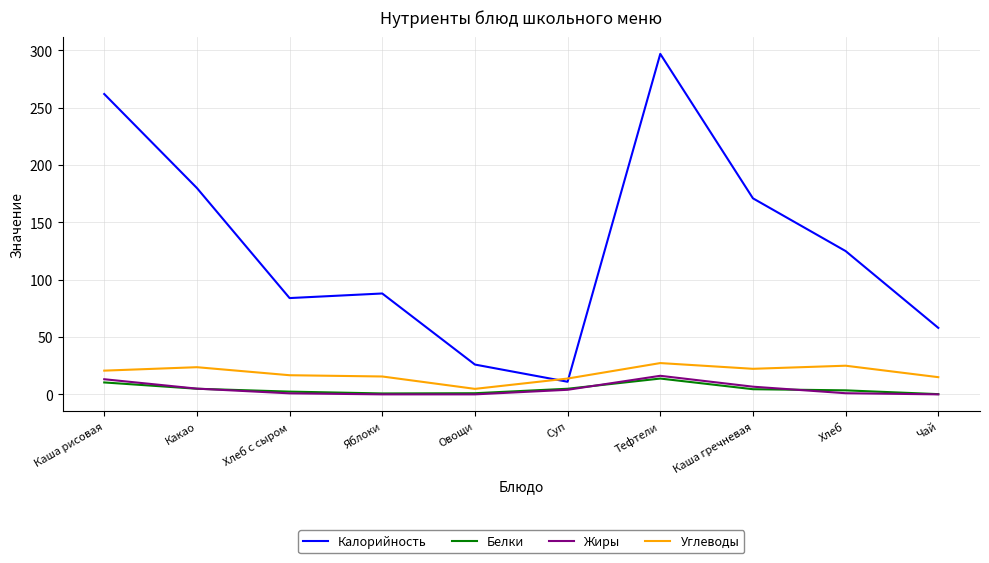

Read the Углеводы value at Каша гречневая.

22.3